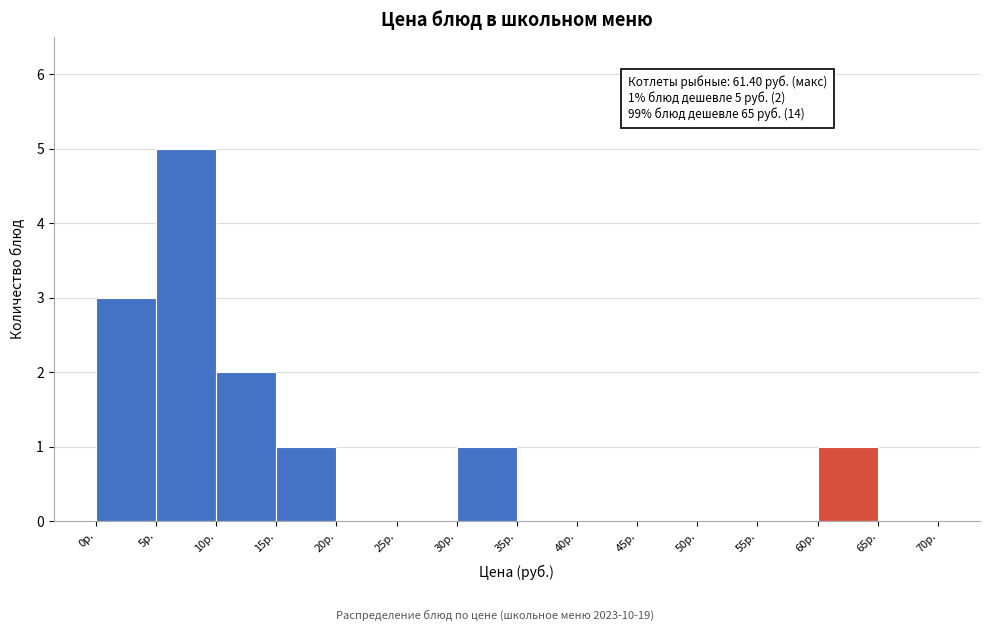

Which range on the x-axis has the tallest bar?

5 to 10